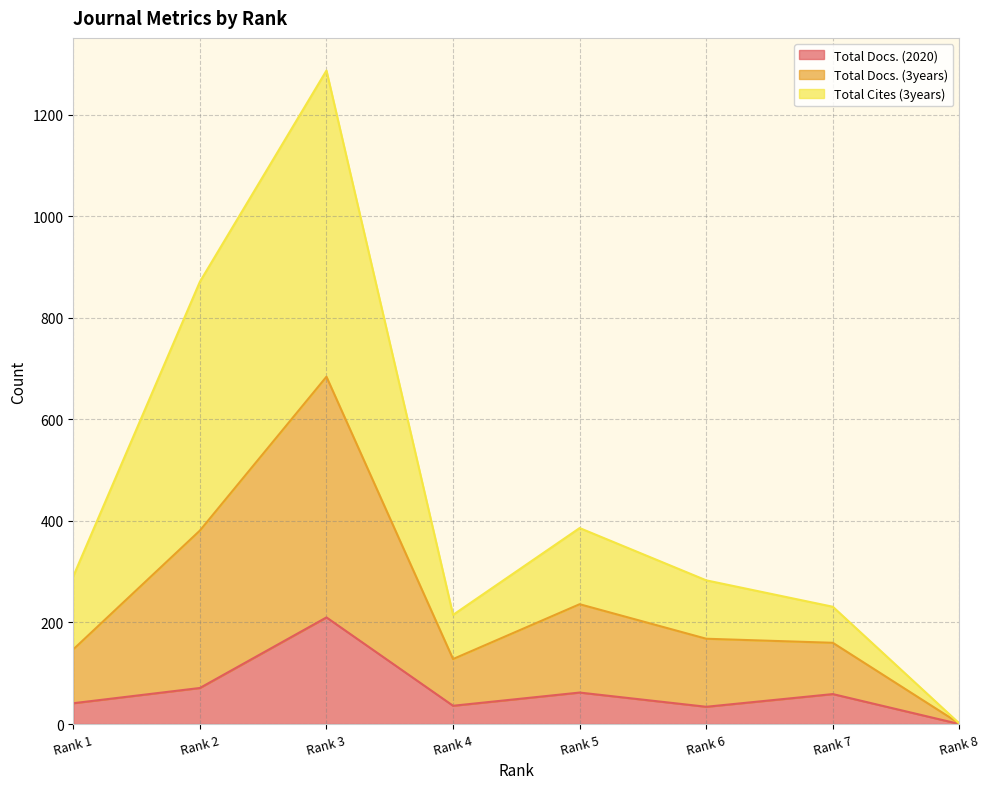

What is the maximum value for Total Docs. (2020)?

210